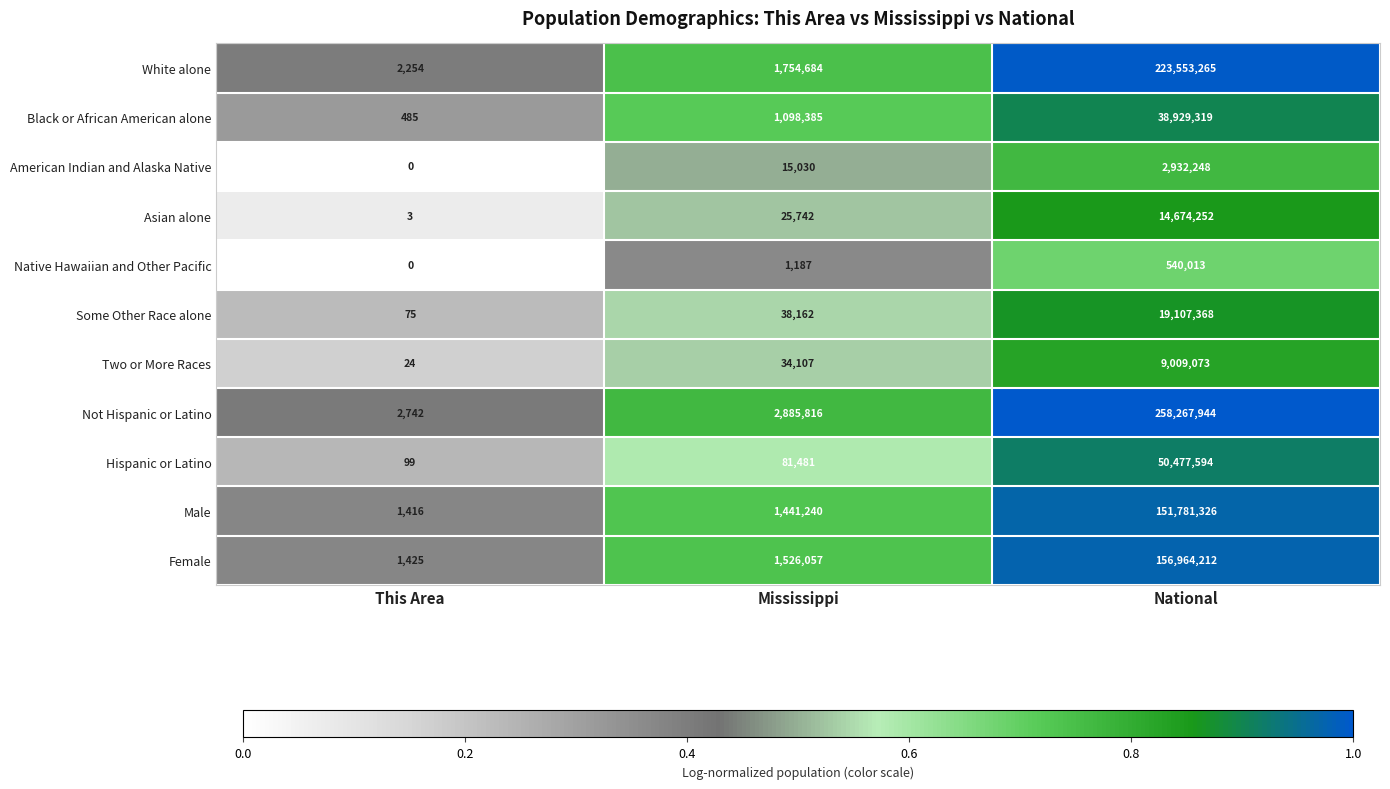

Which series changed the most between This Area and National?

Not Hispanic or Latino